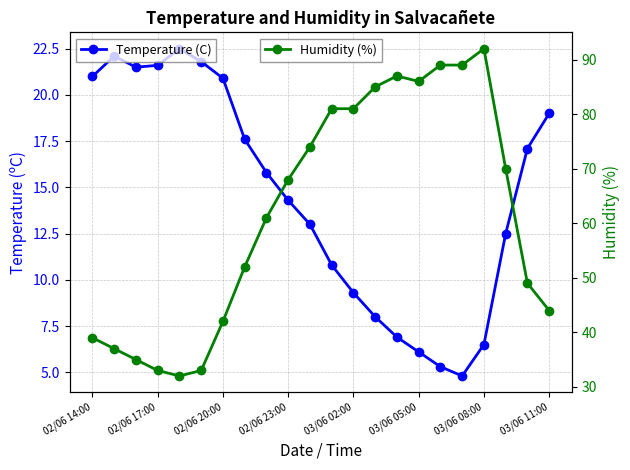

What is the value of the Humidity (%) point at the 22nd from the left?

44